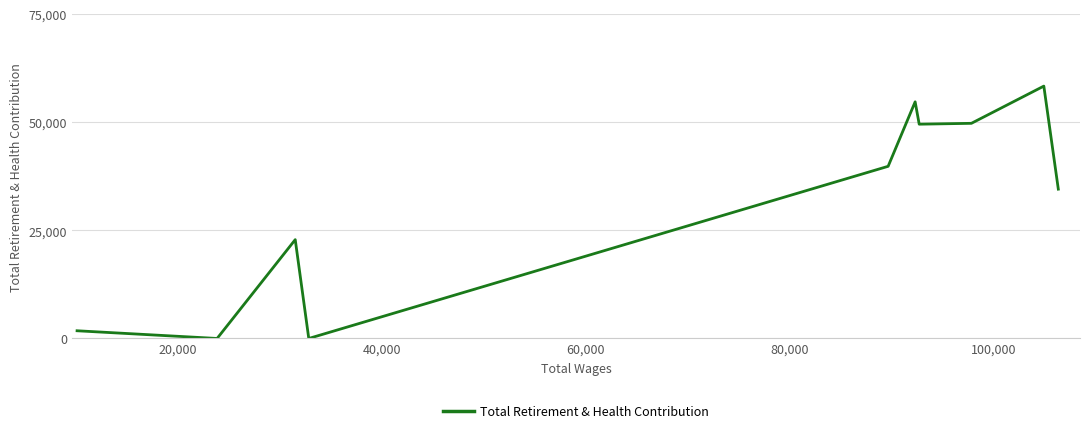

What is the greatest value displayed?

58375